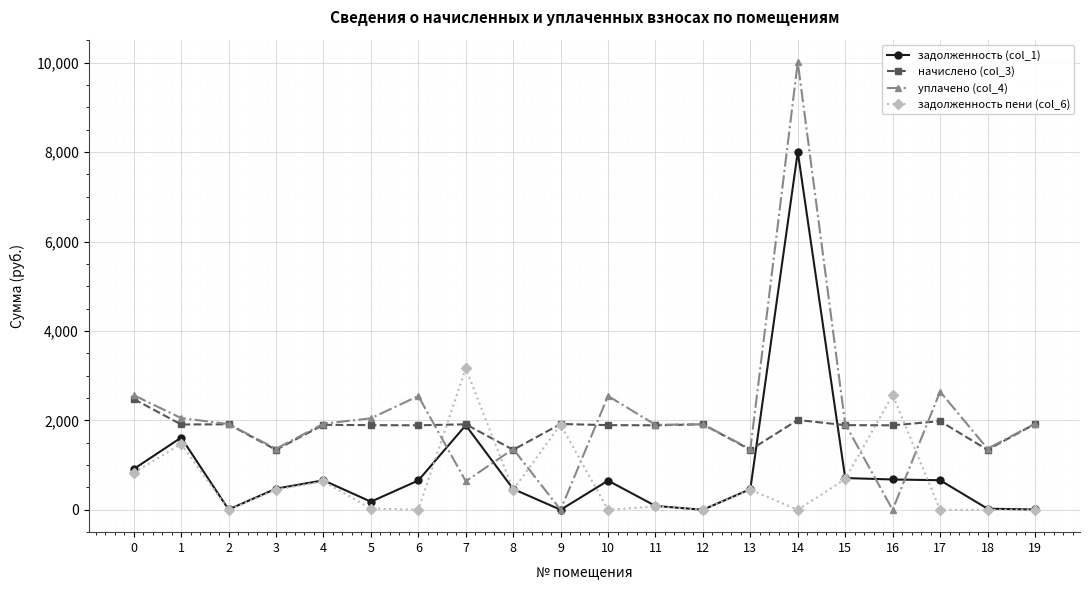

At which category does the chart reach its peak across all series?

14